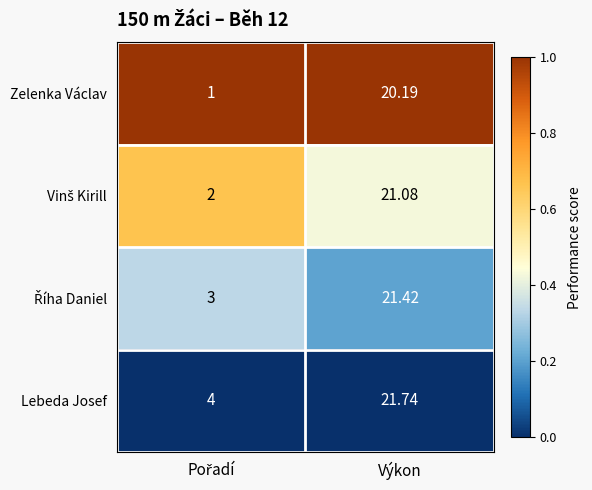

Which series has the widest spread of values?

Zelenka Václav